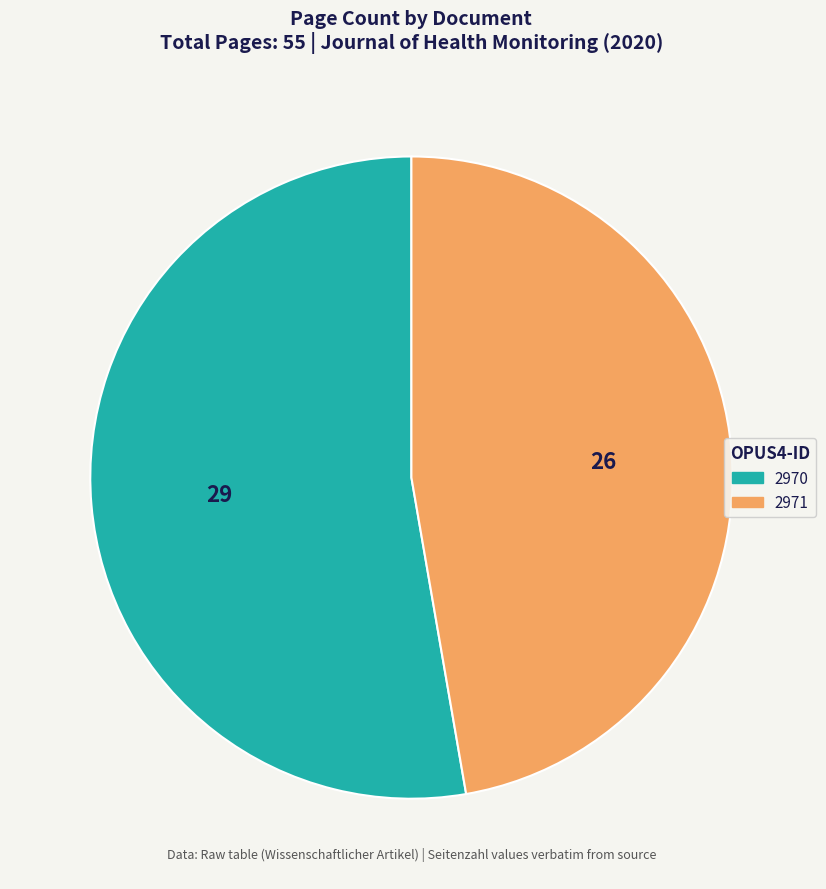

How many slices are in this pie chart?

2